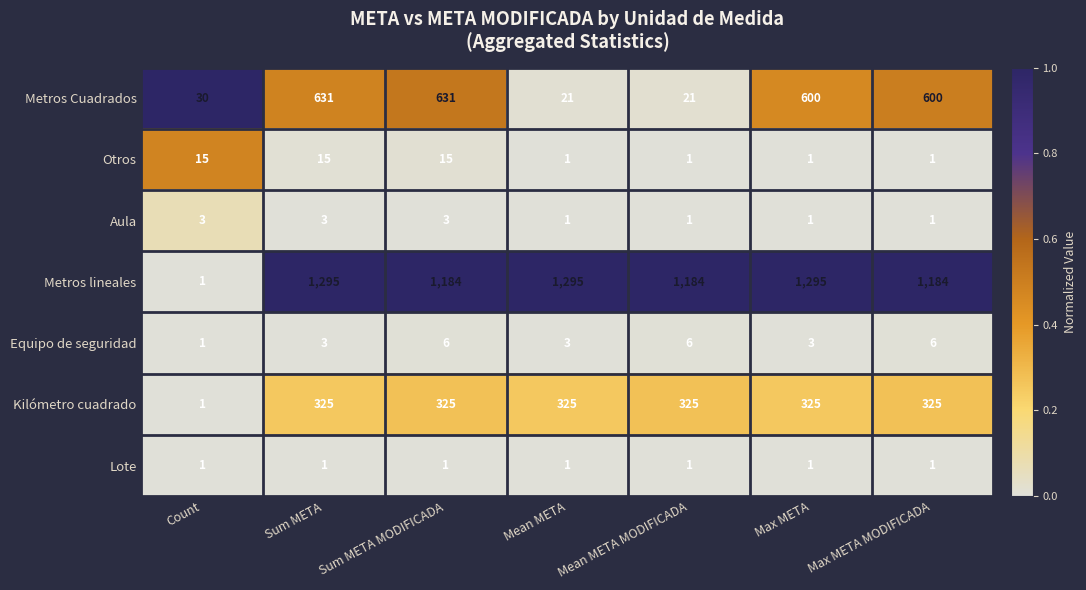

What is the greatest value displayed?

1295